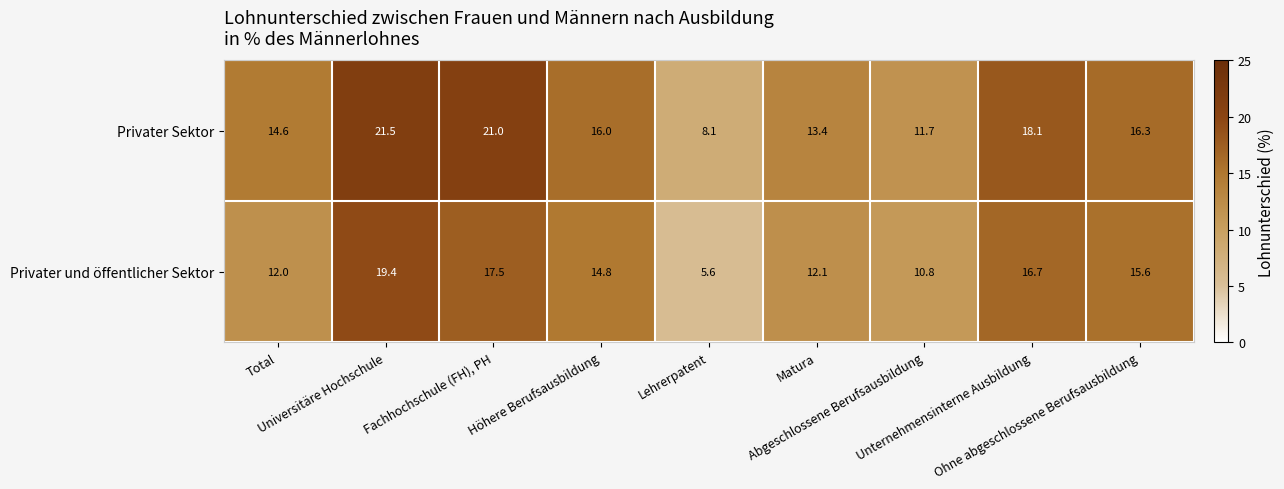

List the series in order of their peak value, lowest first.

Privater und öffentlicher Sektor, Privater Sektor